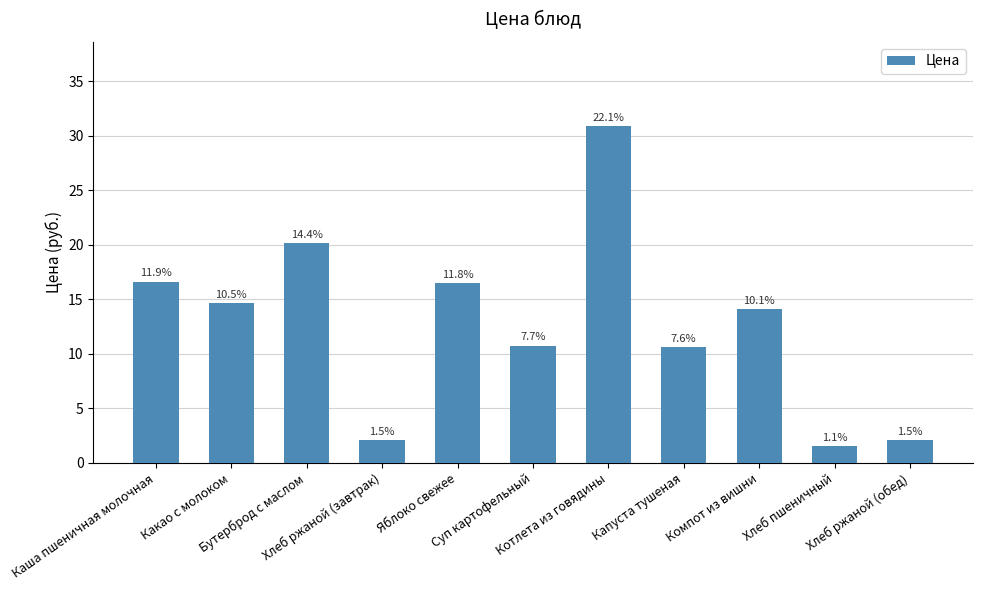

What position from the right is Яблоко свежее?

7